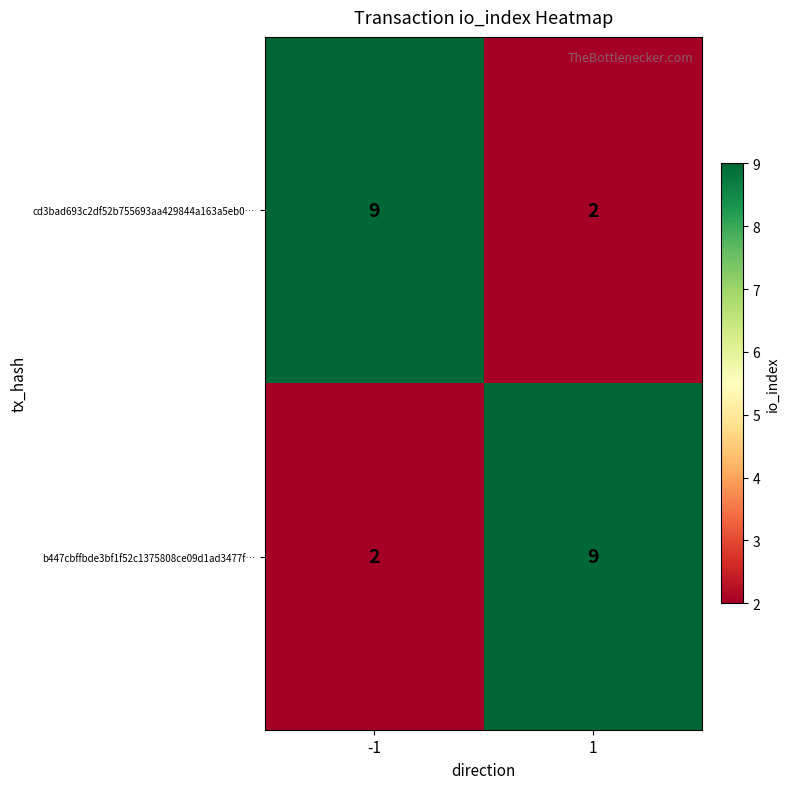

What is the difference between the cd3bad693c2df52b755693aa429844a163a5eb0… values at -1 and 1?

7